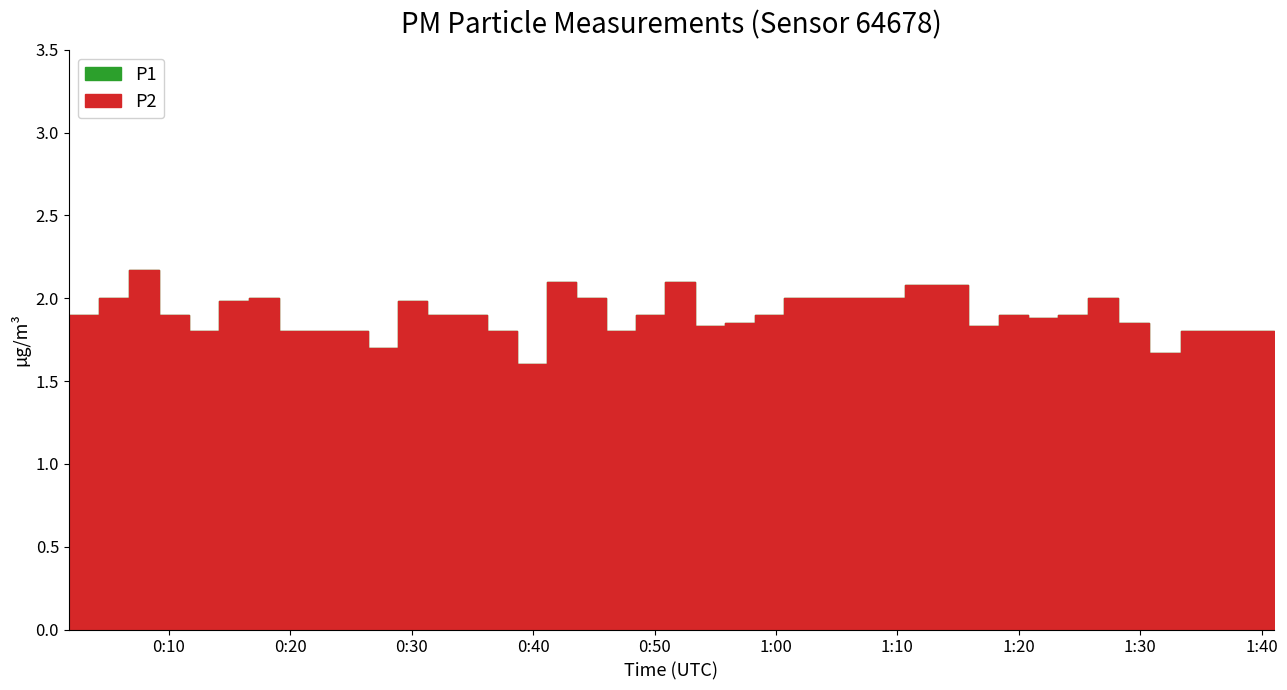

At which category is the sum across all series the highest?

2023-08-12T00:06:41